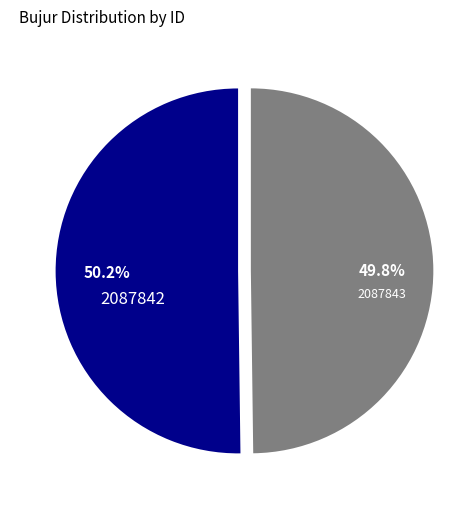

To the nearest percent, what portion does 2087843 represent?

50%